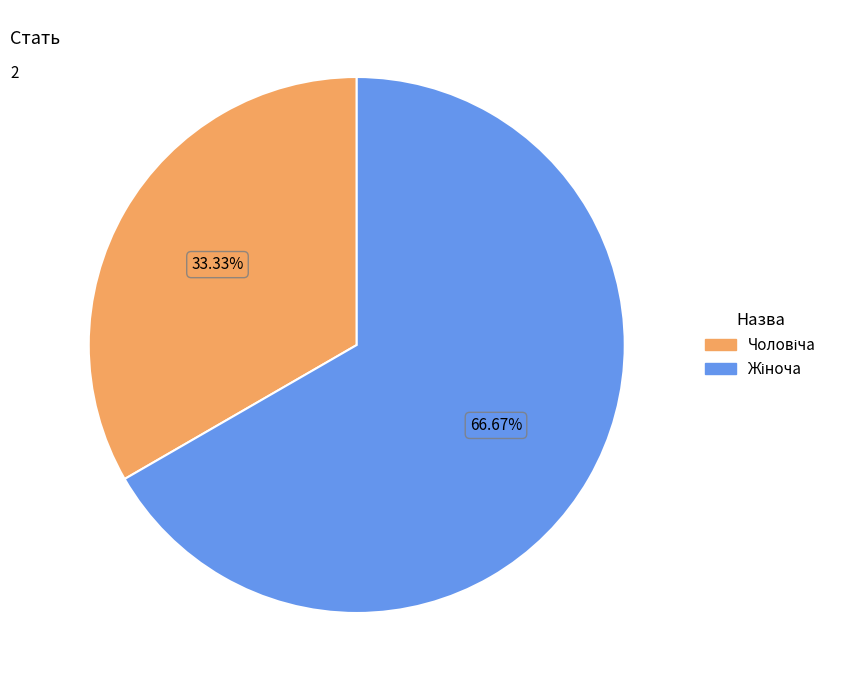

Is there any slice that represents more than half of the pie?

Yes